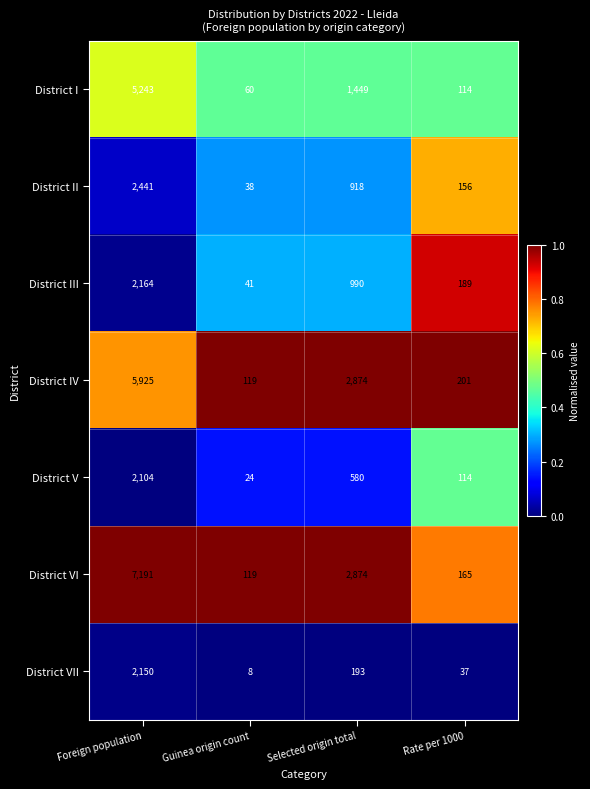

List the series in order of their peak value, highest first.

District VI, District IV, District I, District II, District III, District VII, District V